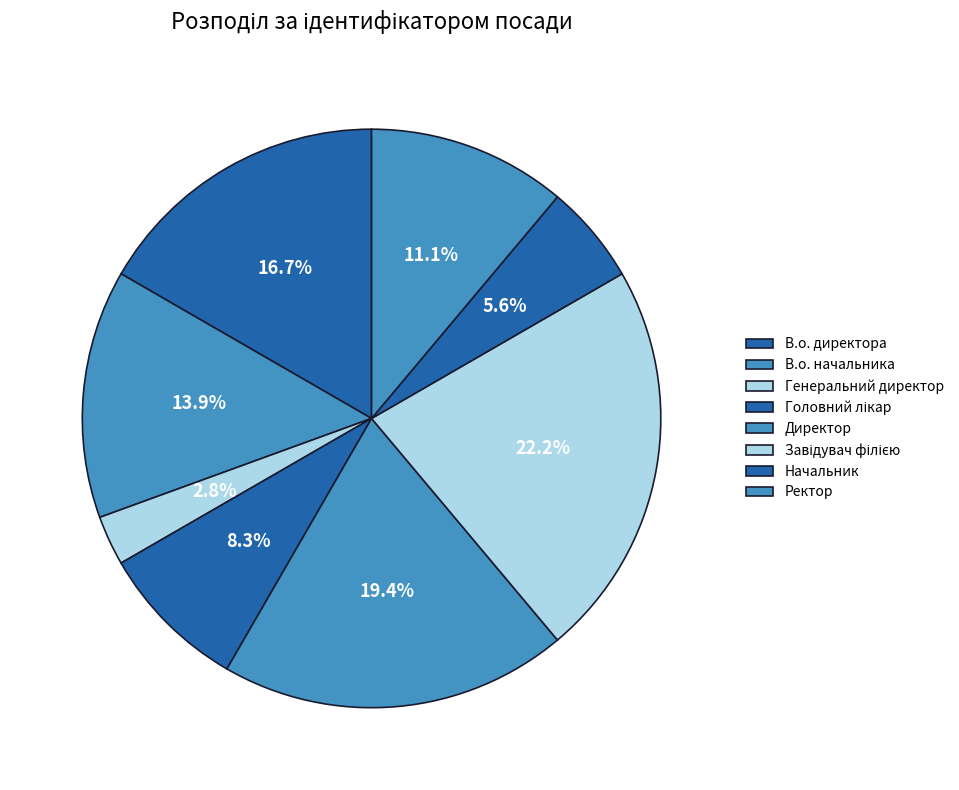

Rank the categories by value from lowest to highest.

Генеральний директор, Начальник, Головний лікар, Ректор, В.о. начальника, В.о. директора, Директор, Завідувач філією